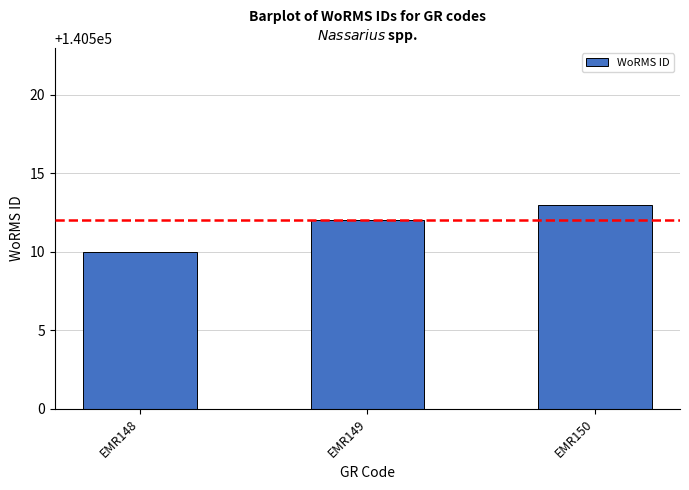

Reading left to right, list all the values displayed in this chart.

140510	140512	140513